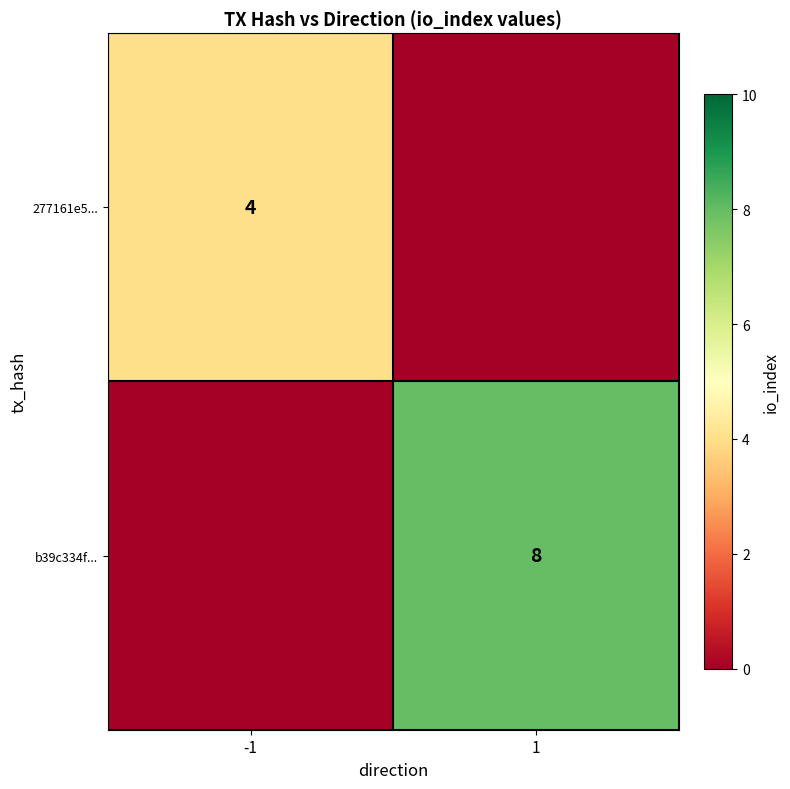

True or false: b39c334f... has a value of 8 at 1.

True